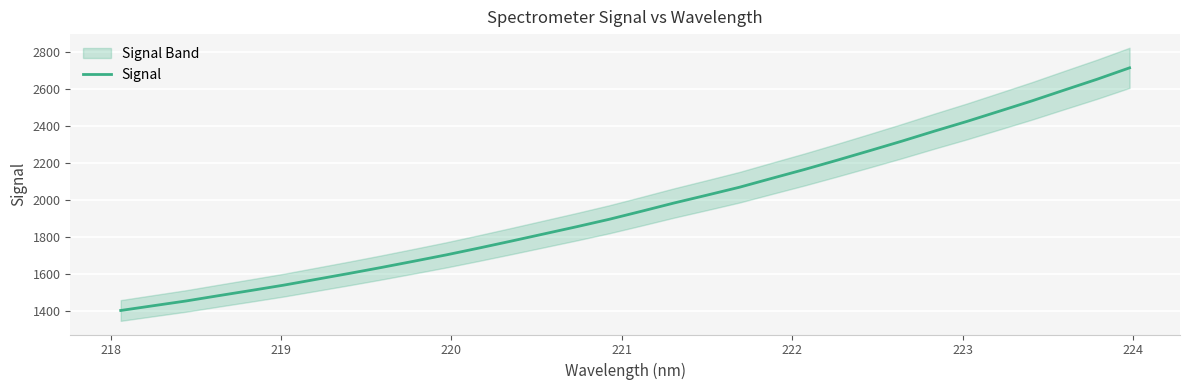

What is the maximum value for Signal?

2712.2